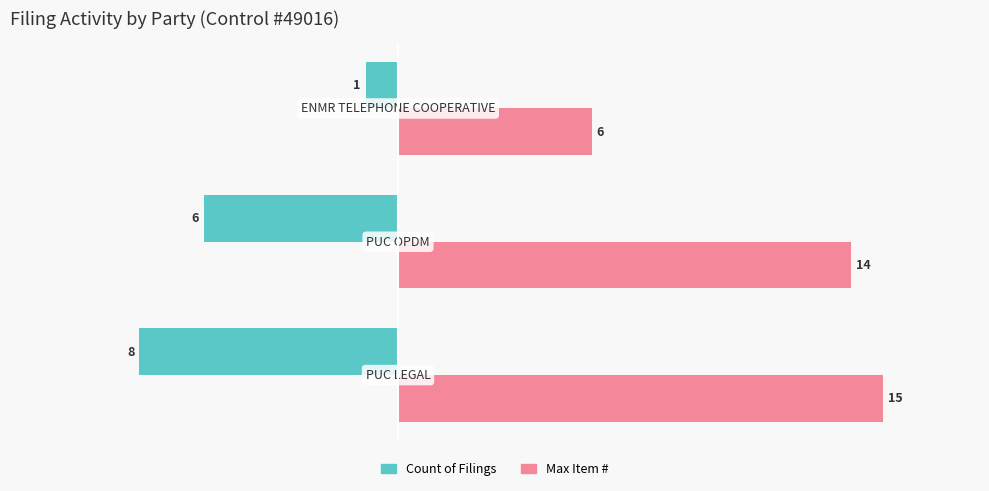

List the series in order of their overall mean, lowest first.

Count of Filings, Max Item #